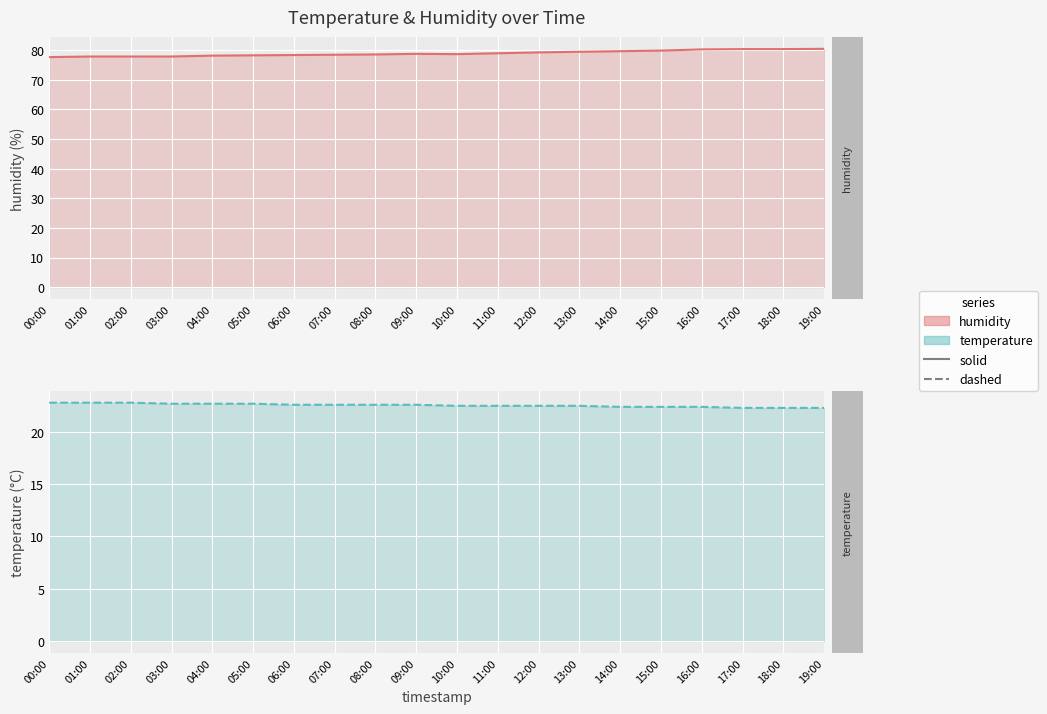

How many data points in humidity are less than 78?

4